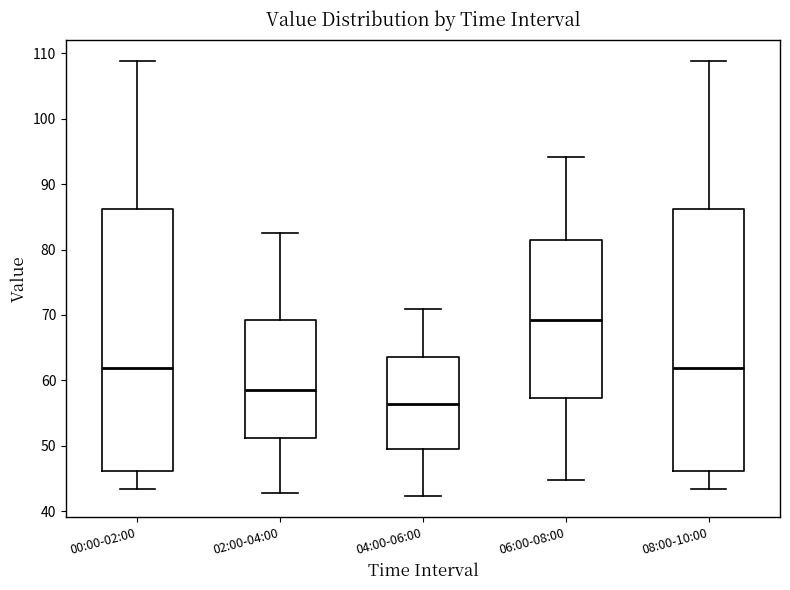

Which box has the highest median line?

06:00-08:00